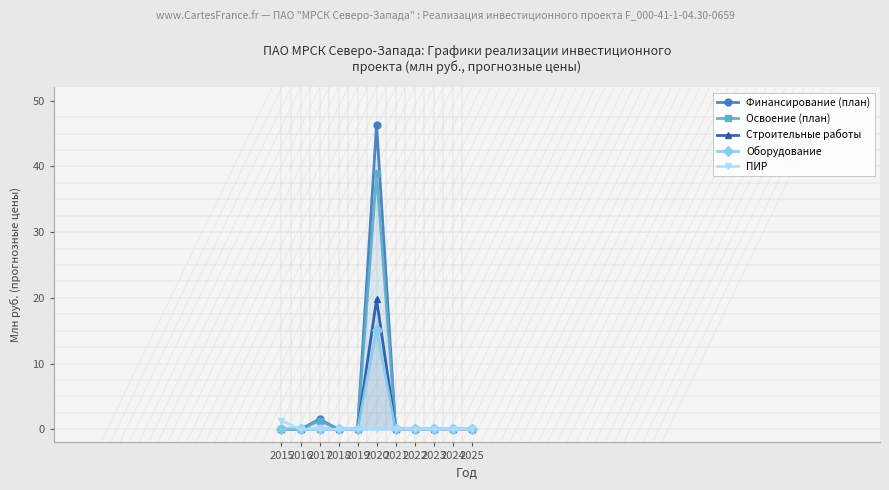

At 2015, list the series in order from largest to smallest.

ПИР, Финансирование (план), Освоение (план), Строительные работы, Оборудование